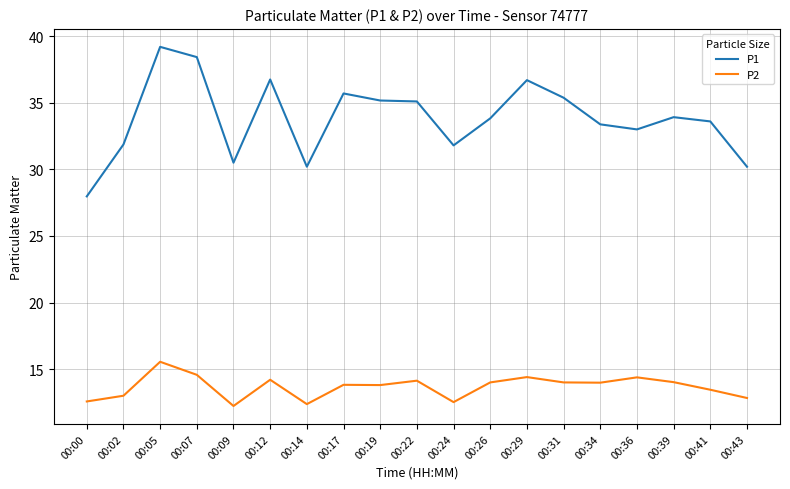

Which series has the largest range (max minus min)?

P1